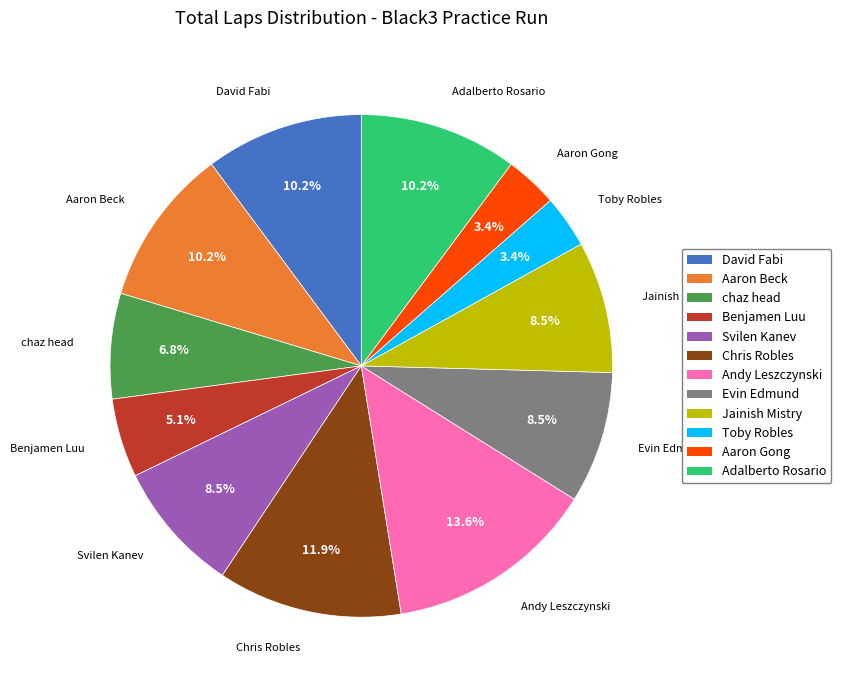

To the nearest percent, what is the average slice percentage?

8%